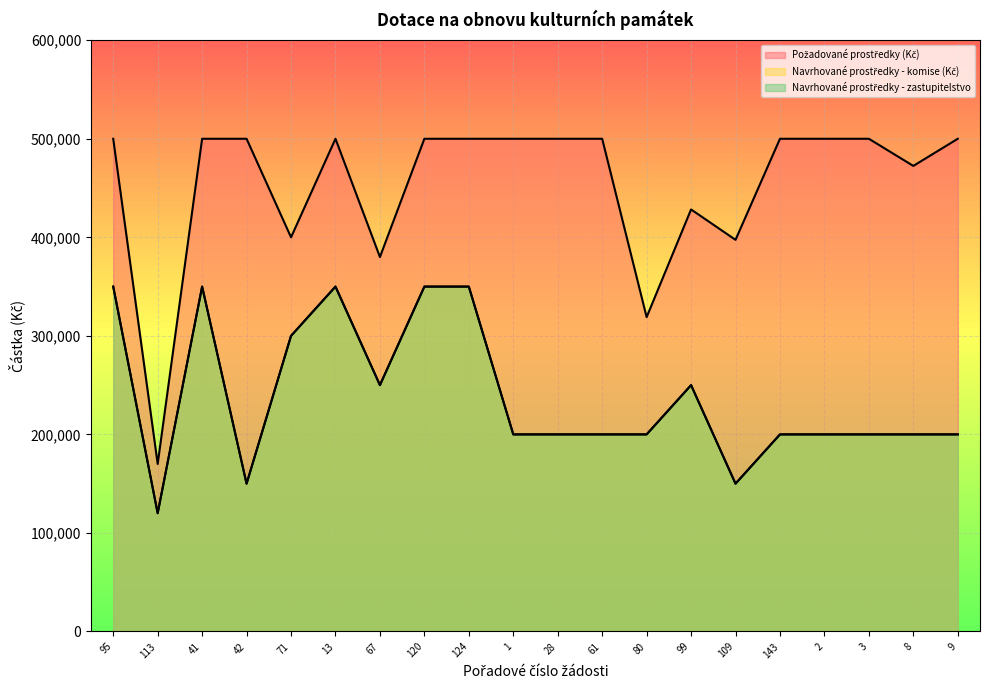

True or false: Navrhované prostředky - zastupitelstvo has more than 1 points higher than both neighbors.

True